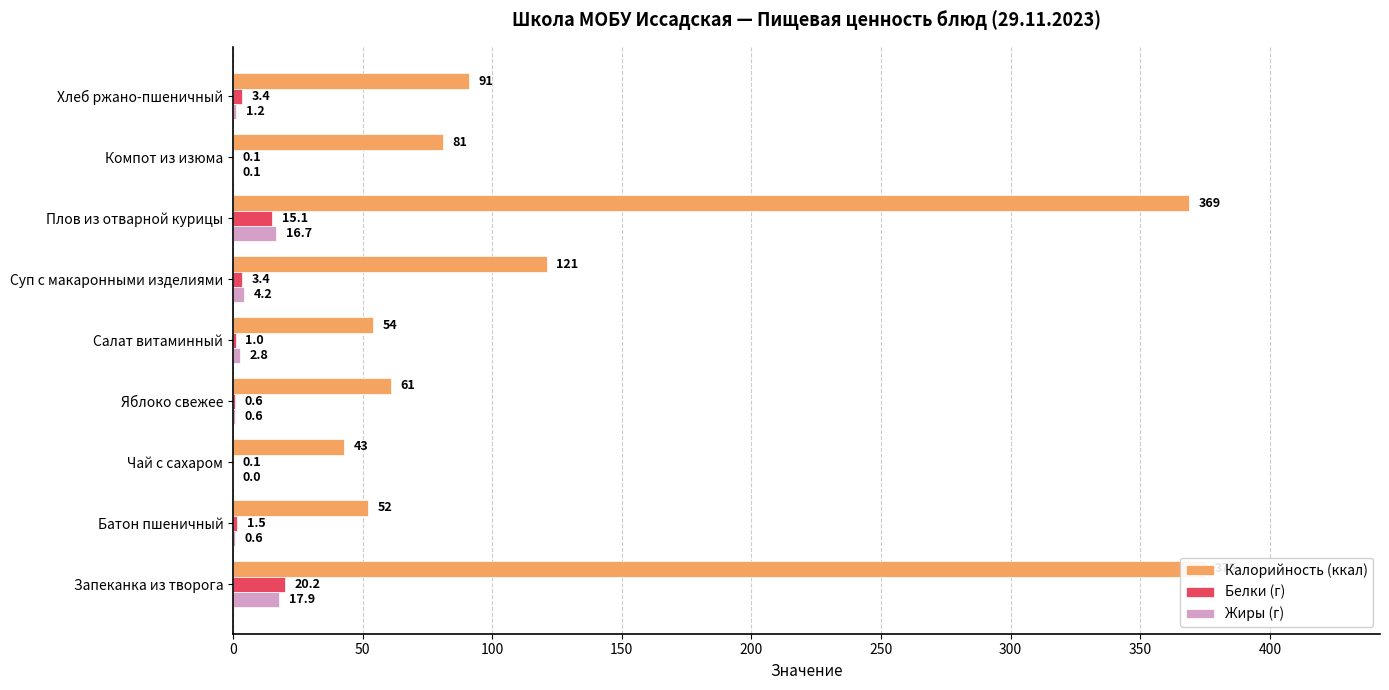

What is the value of the Калорийность (ккал) bar at the 9th from the left?

91.0